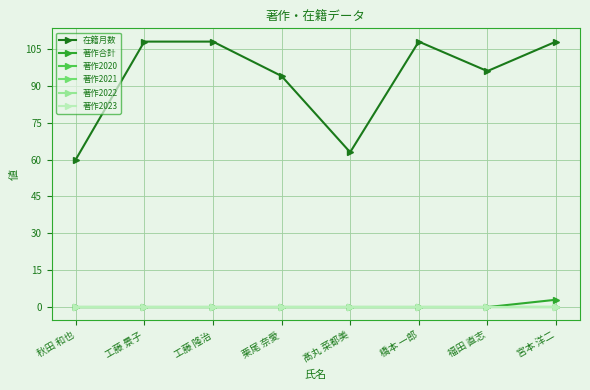

List the labels in order of 著作2021 value, smallest first.

秋田 和也, 工藤 景子, 工藤 隆治, 栗尾 奈愛, 髙丸 菜都美, 橋本 一郎, 福田 直志, 宮本 洋二